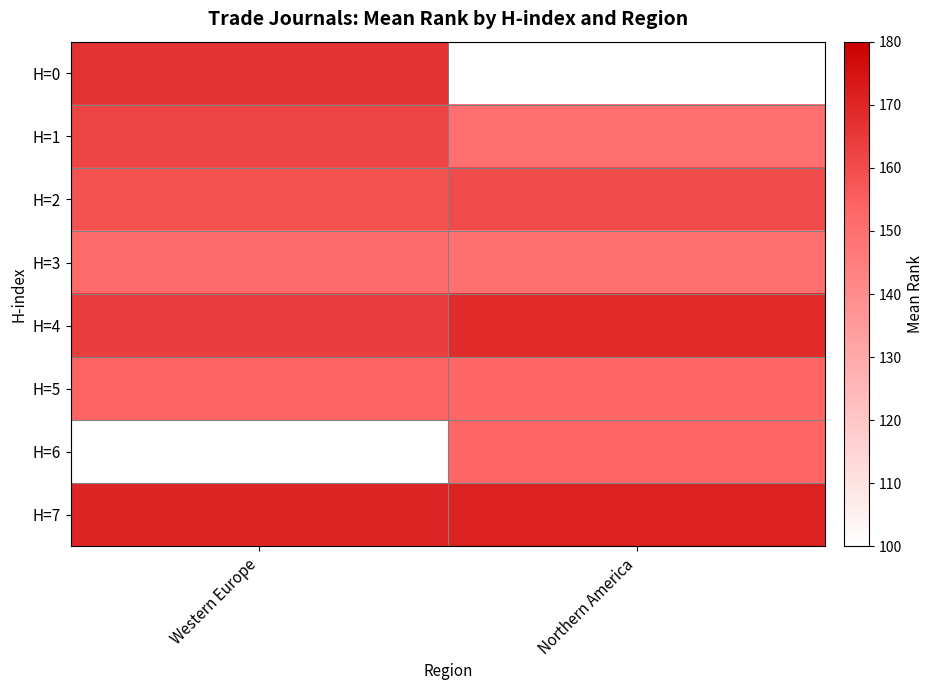

What is the average value of the H=1 series?

156.0